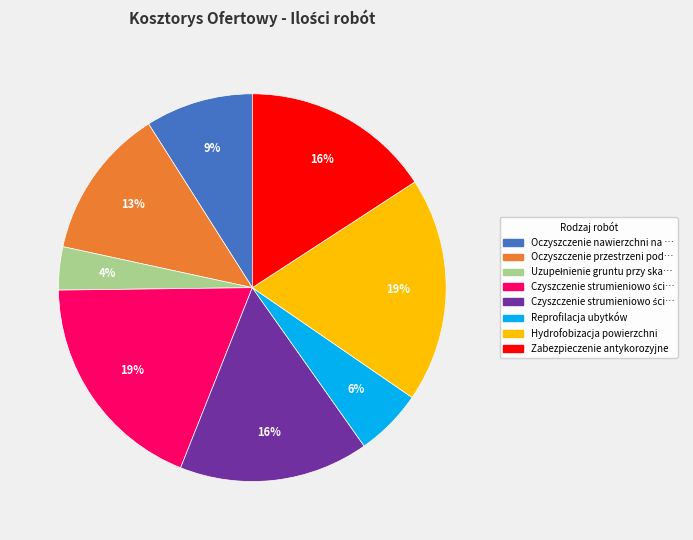

To the nearest percent, what is the average slice percentage?

12%